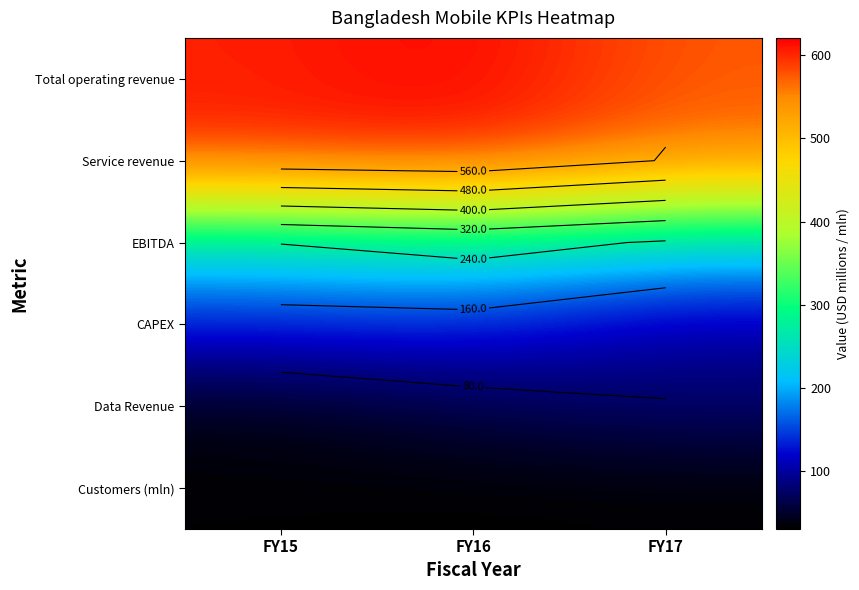

Is the value of Customers (mln) at FY16 greater than the value of Total operating revenue at FY15?

No